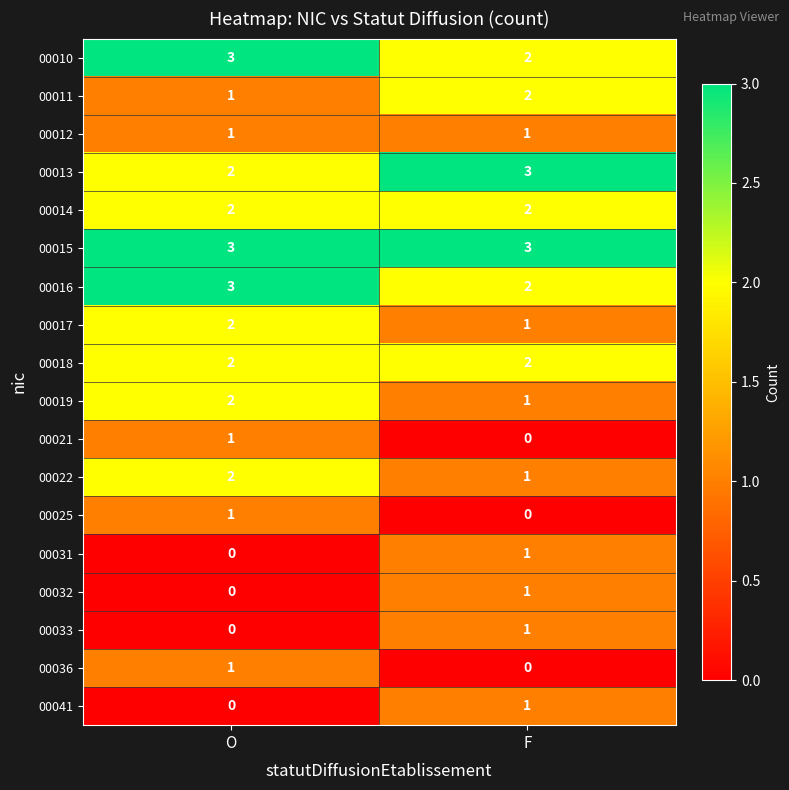

What is the sum of the 00018 values at O and F?

4